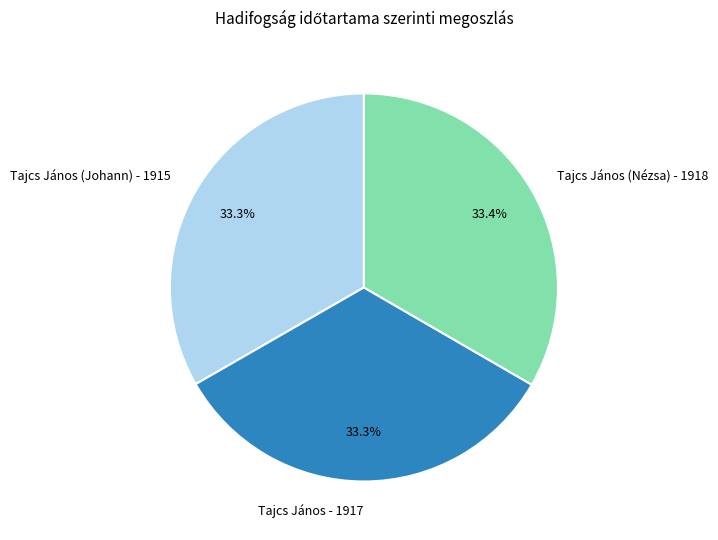

True or false: Tajcs János - 1917 accounts for 33% of the total.

True